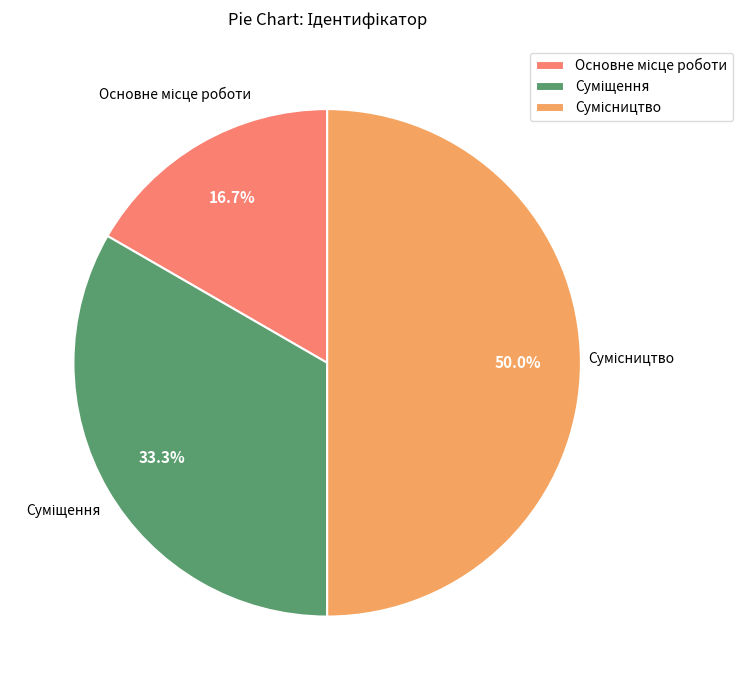

How many slices are in this pie chart?

3